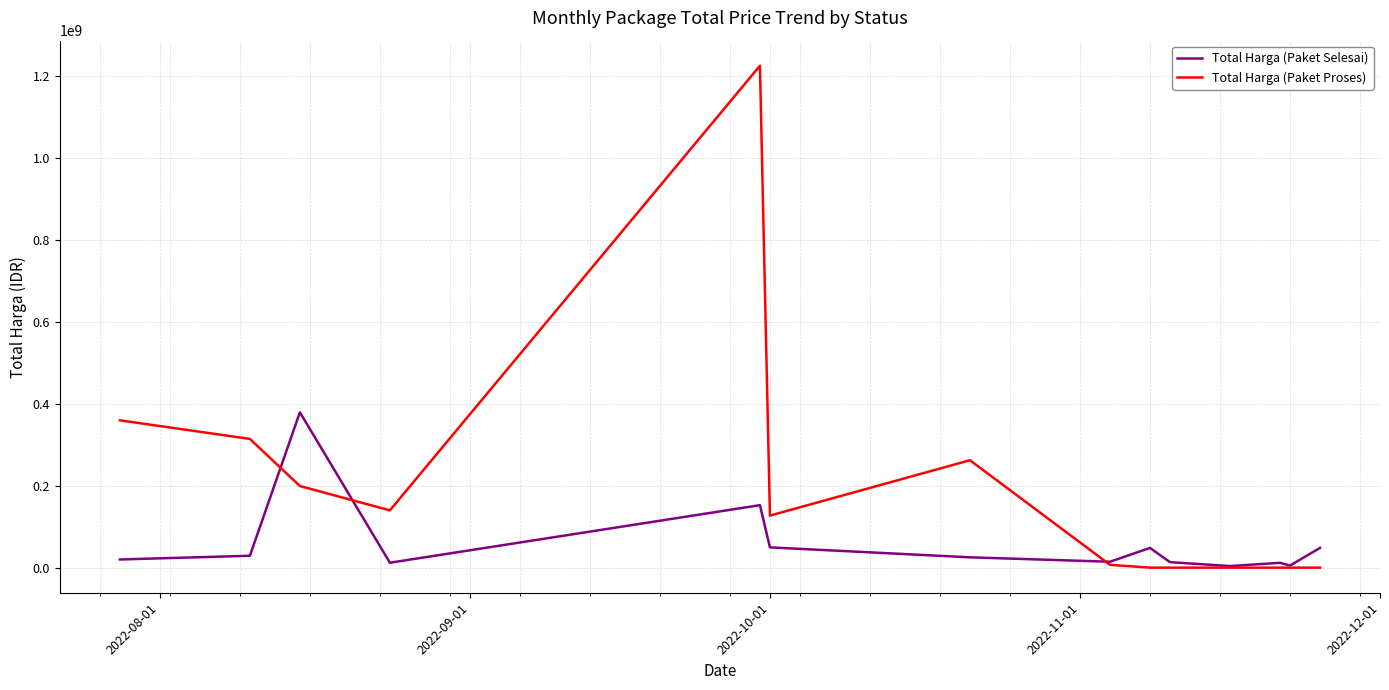

How many categories are shown in the chart?

14